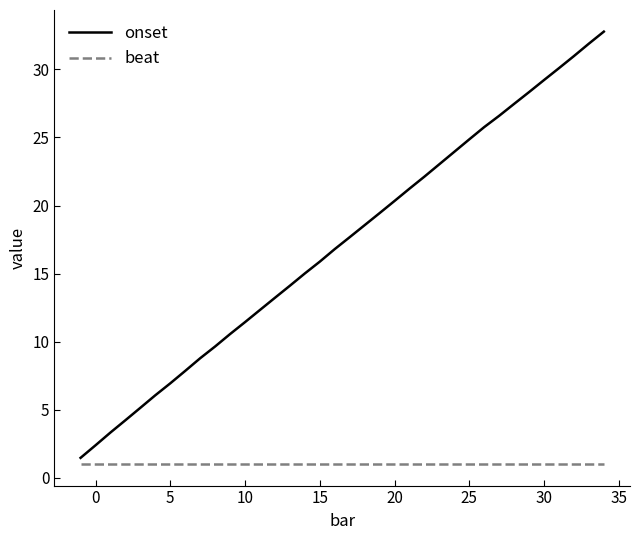

What is the maximum value shown in the chart?

32.8